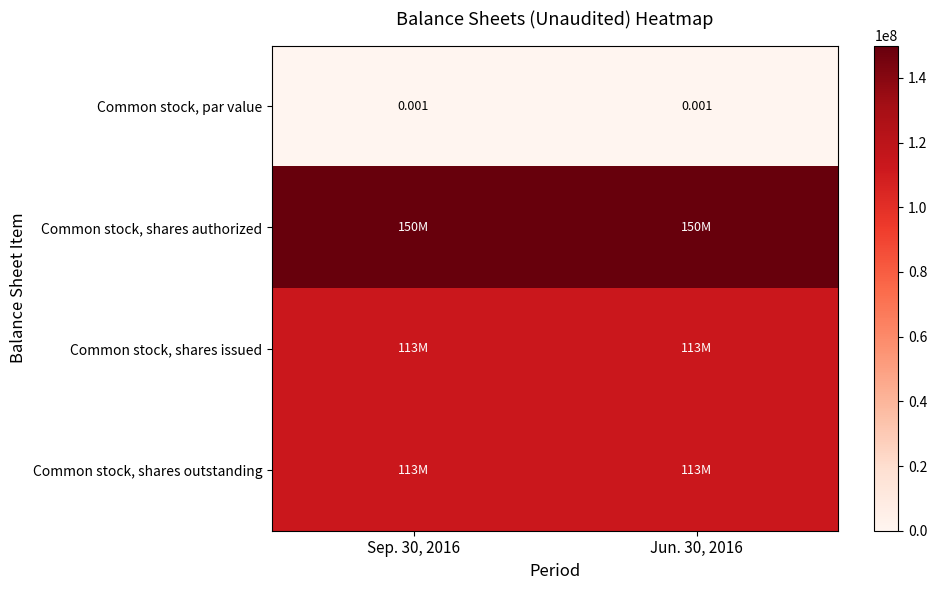

Count the number of data series in this chart.

4